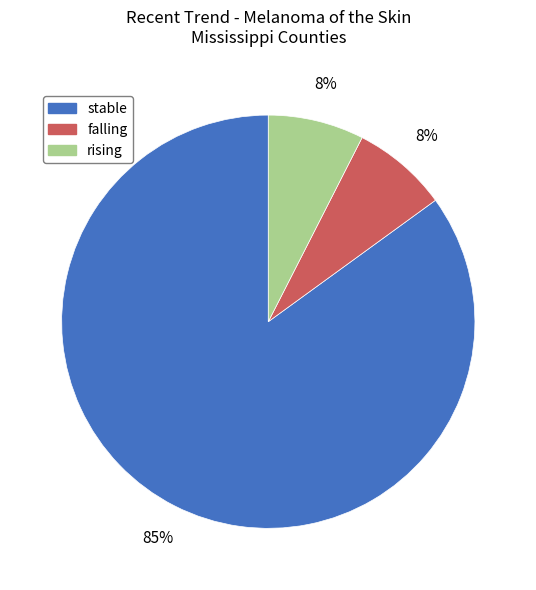

Which category has the biggest portion of the pie?

stable